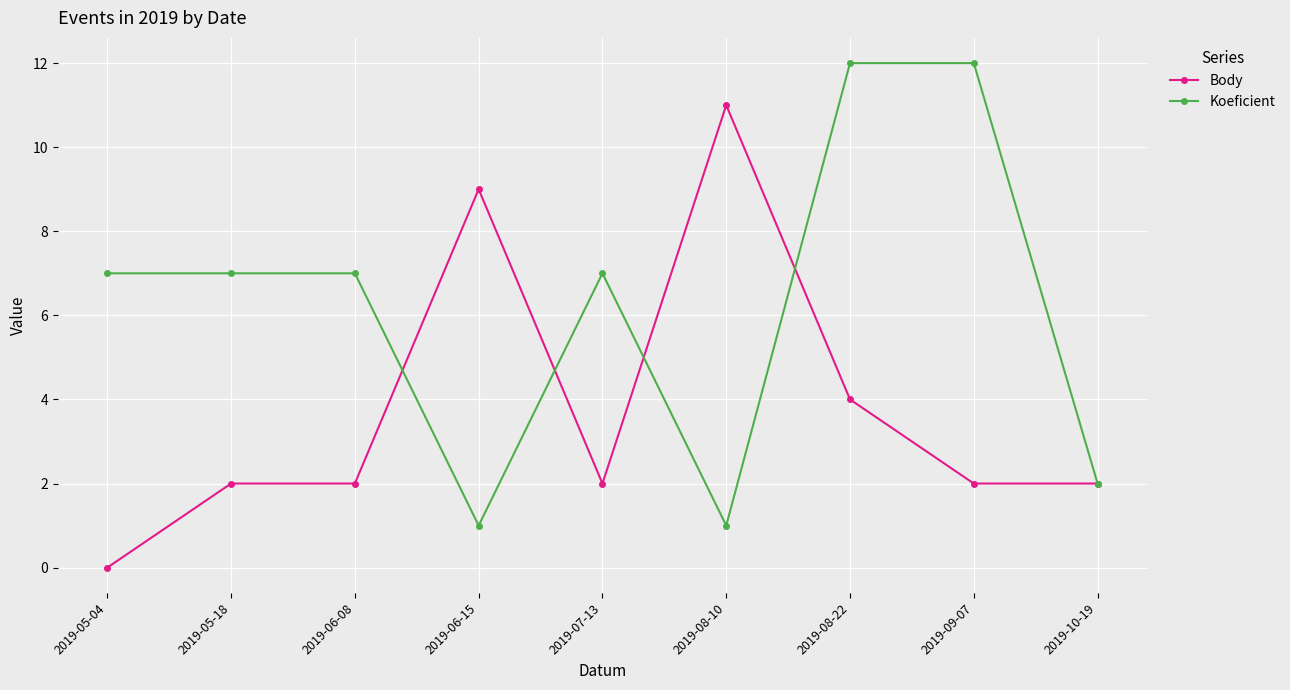

What is the maximum value for Koeficient?

12